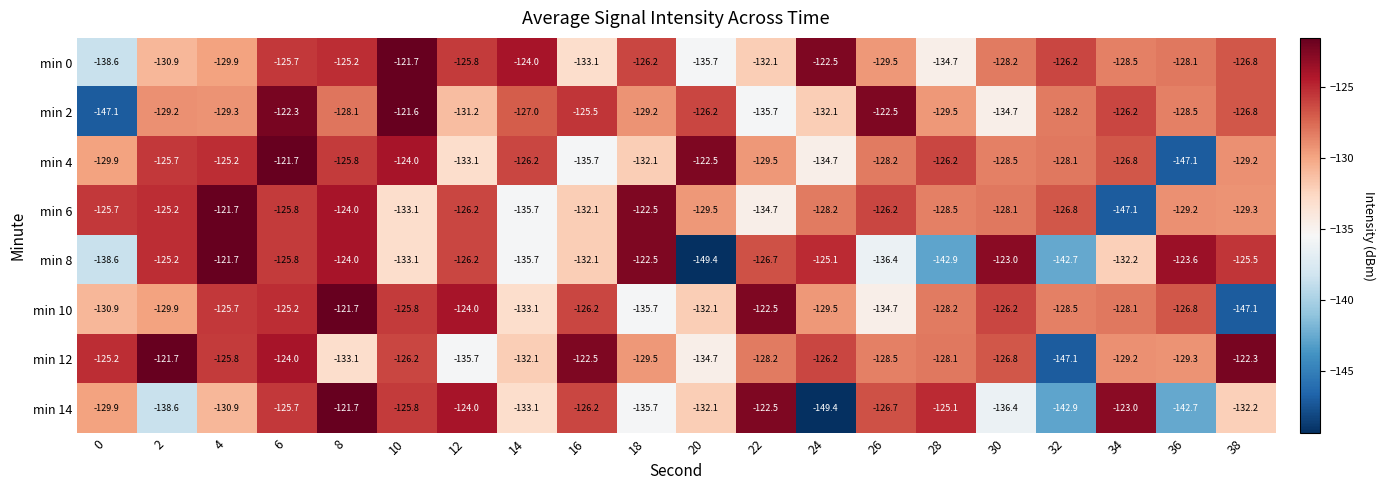

What is the difference between the maximum and second lowest values in the min 8 series?

21.2